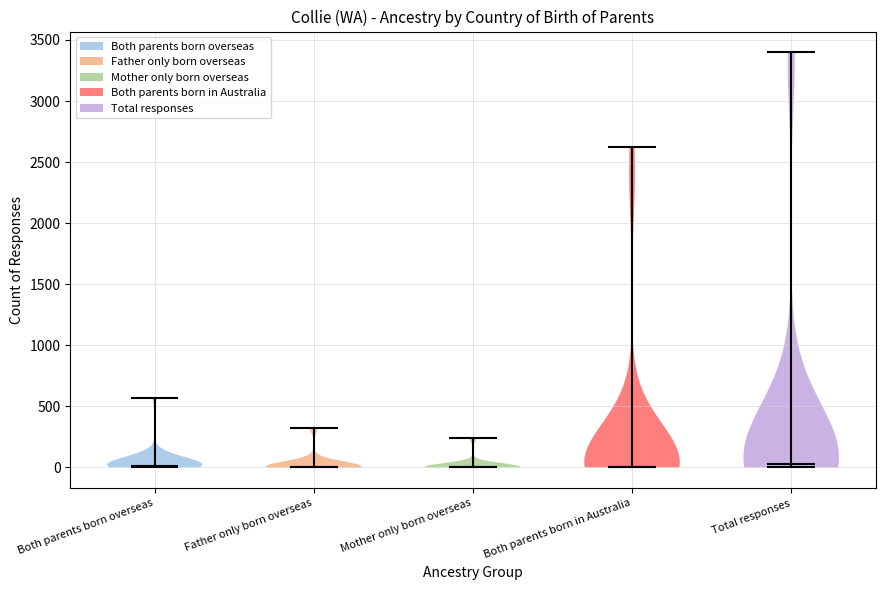

Where does the median line of the violin for Mother only born overseas sit on the y-axis? The values are not printed on the chart, so give them approximately, as read against the axis.

0